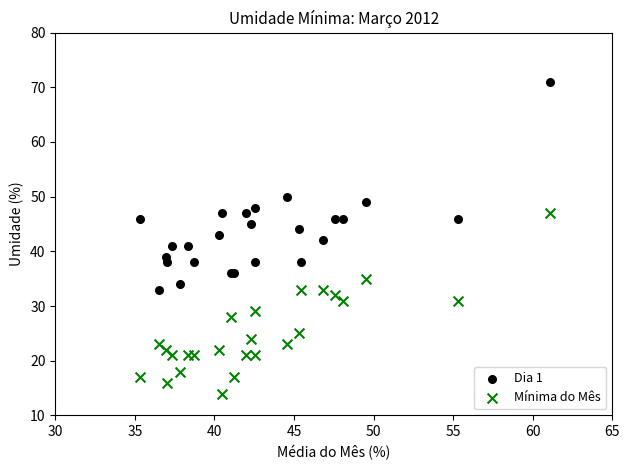

In the Dia 1 series, what Y value is closest to 52?

50